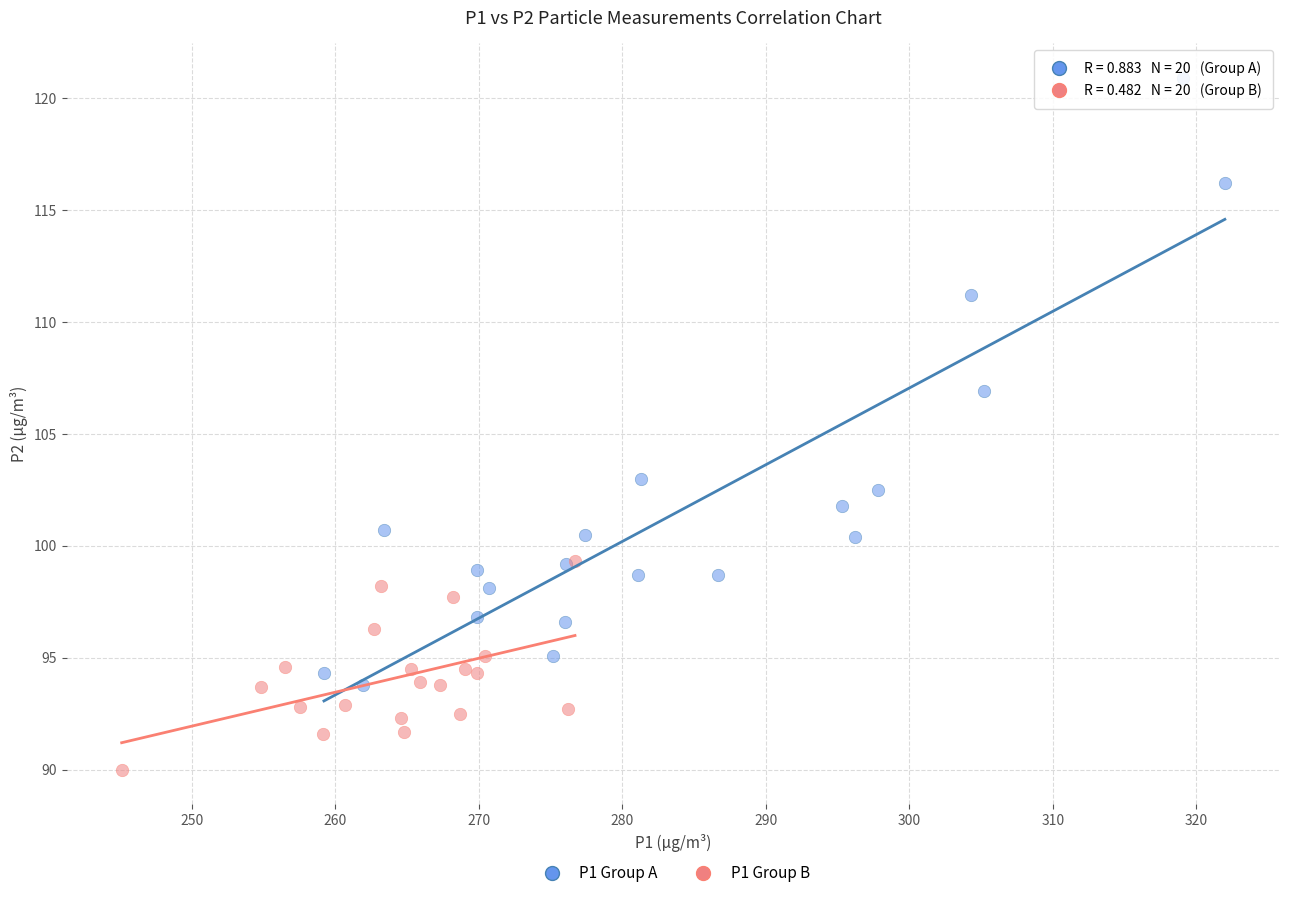

What are all the series names shown in the legend?

P1 Group A, P1 Group B